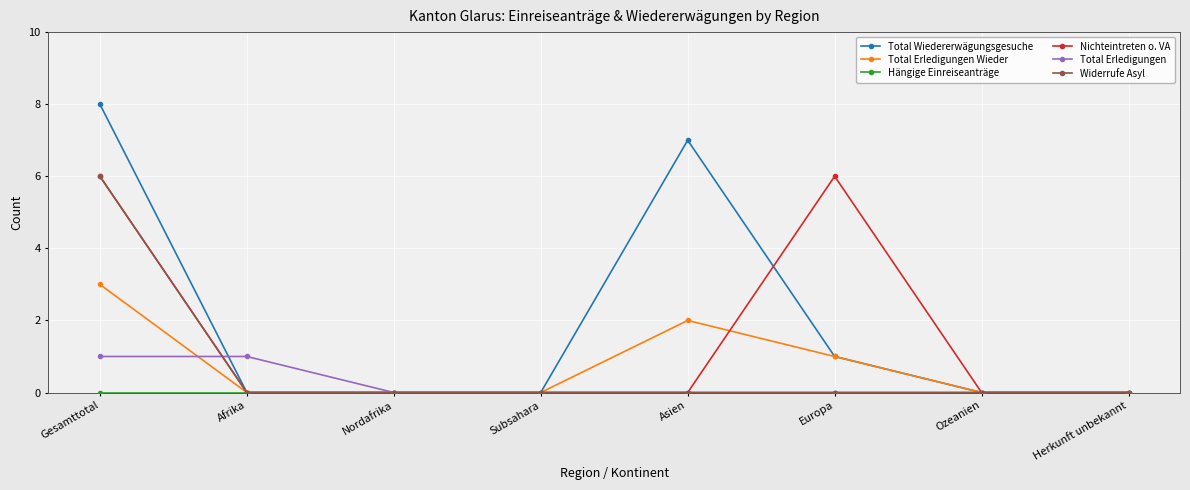

What is the difference between the maximum and minimum values in the Total Wiedererwägungsgesuche series?

8